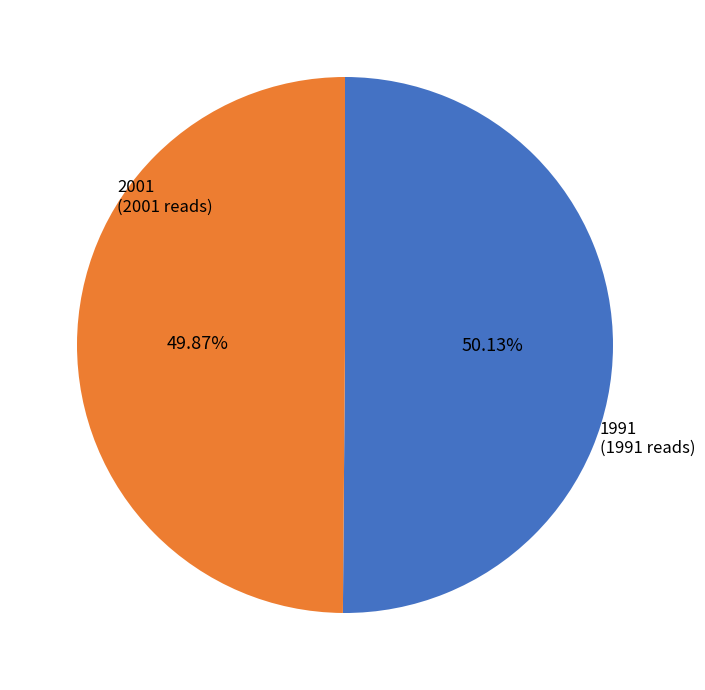

What percentage is the 2001 slice, to the nearest percent?

50%